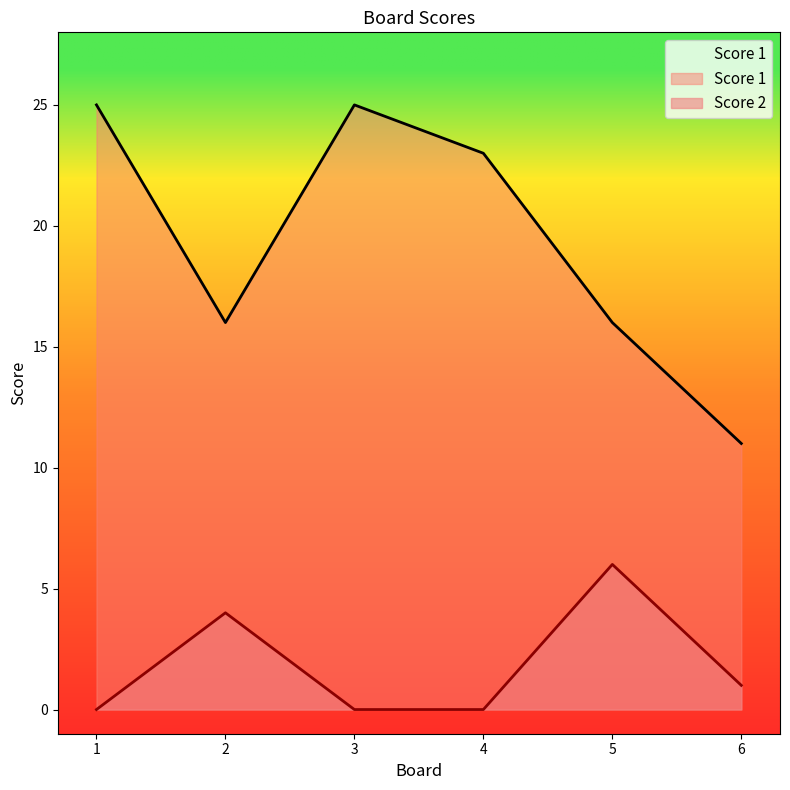

How many distinct data groups are displayed?

2